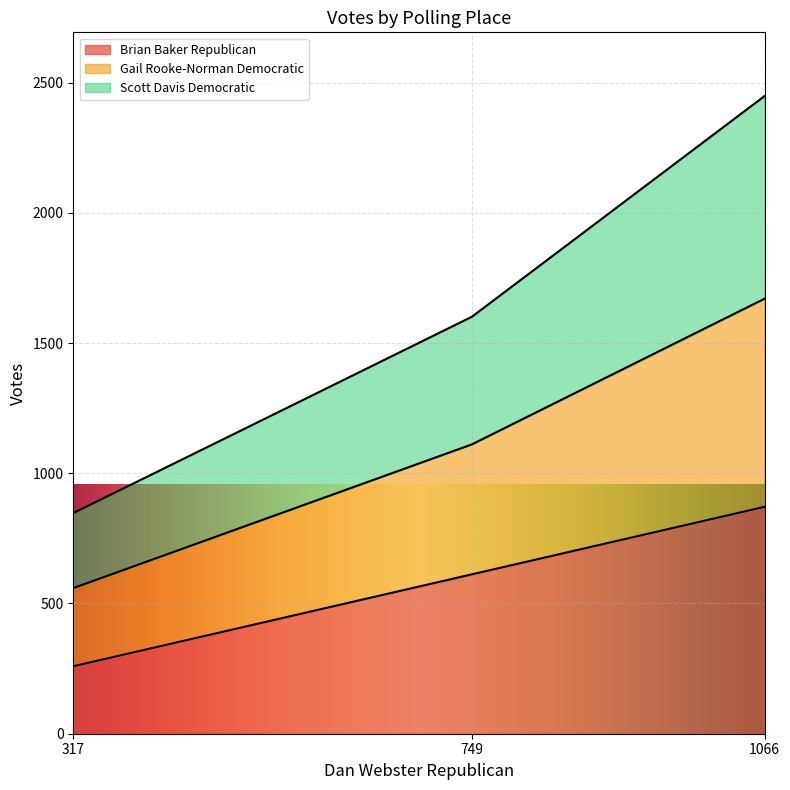

Is the value of Brian Baker Republican at 749 greater than the value of Scott Davis Democratic at 317?

Yes